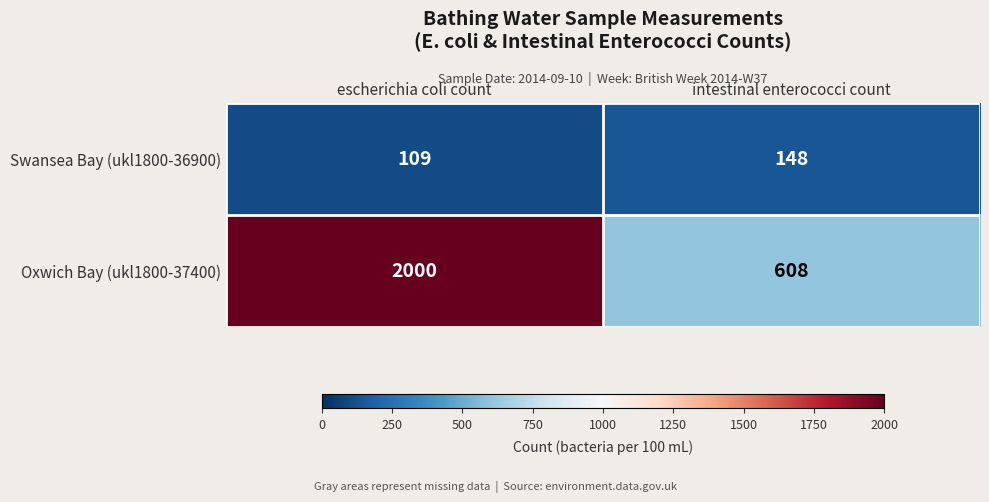

Which category has the highest value in the Swansea Bay (ukl1800-36900) series?

intestinal enterococci count